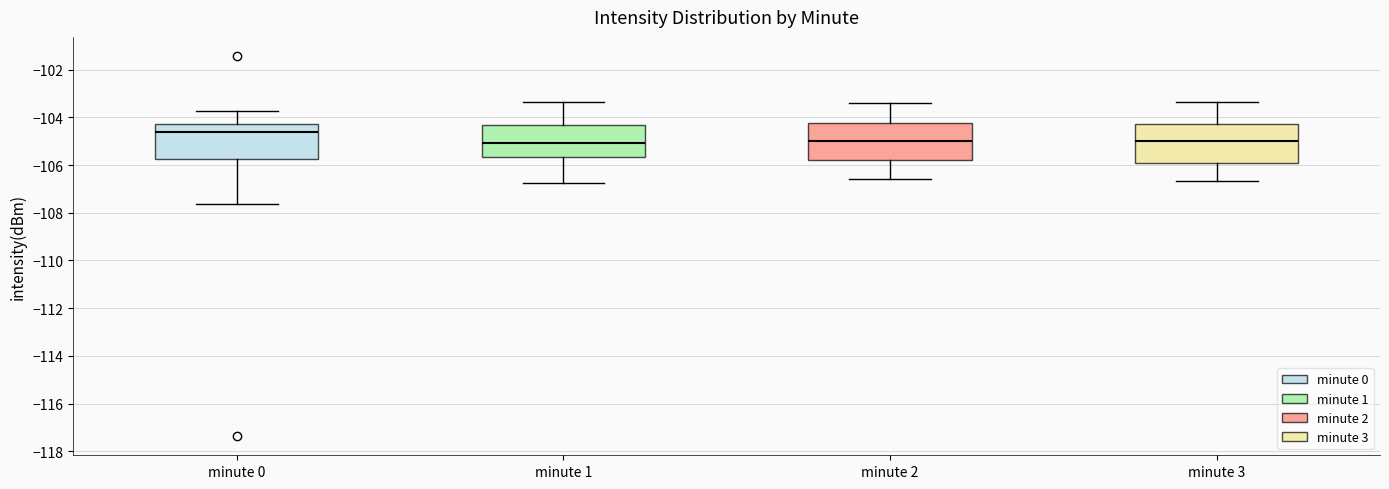

Where does the upper whisker of the box for minute 3 end on the y-axis? The values are not printed on the chart, so give them approximately, as read against the axis.

-103.4